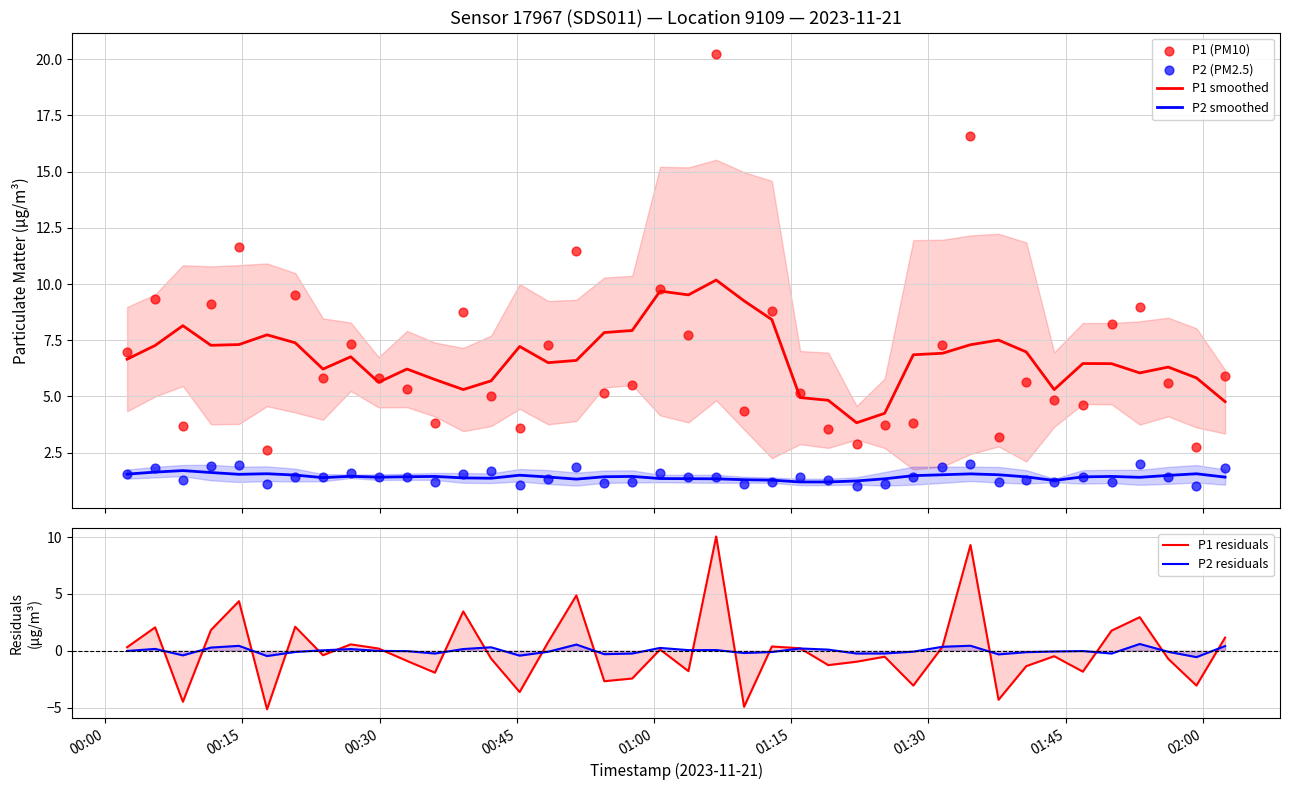

True or false: P2 smoothed and P1 smoothed intersect in this chart.

False